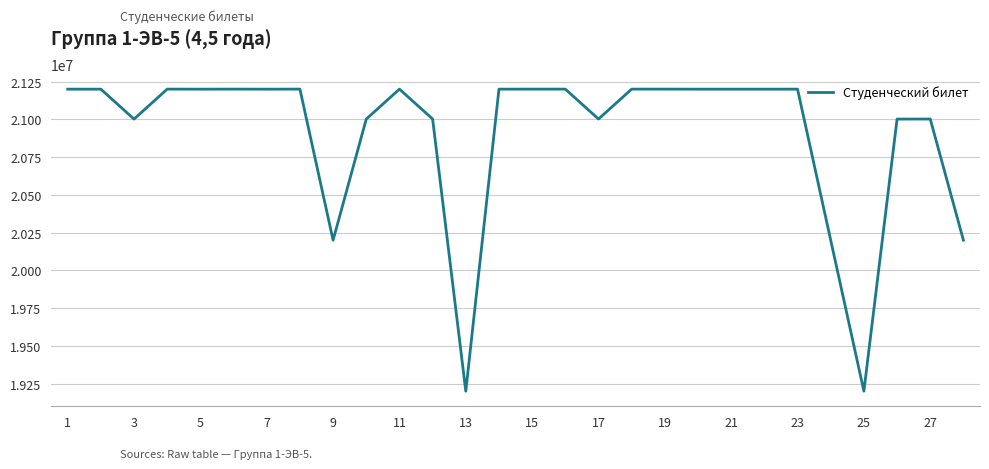

What is the maximum value shown in the chart?

21200589